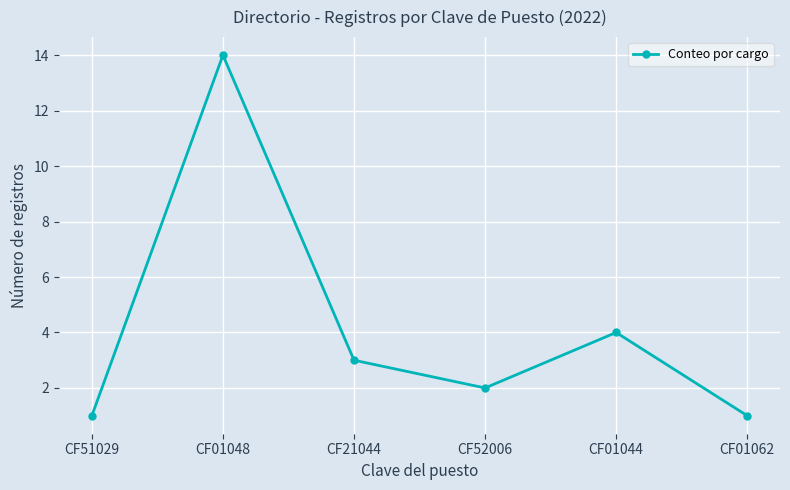

Reading left to right, extract all data points from this chart.

CF51029=1	CF01048=14	CF21044=3	CF52006=2	CF01044=4	CF01062=1